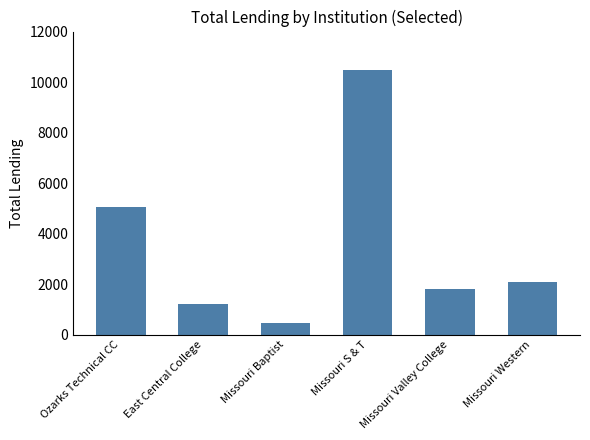

How many bars are there in total?

6